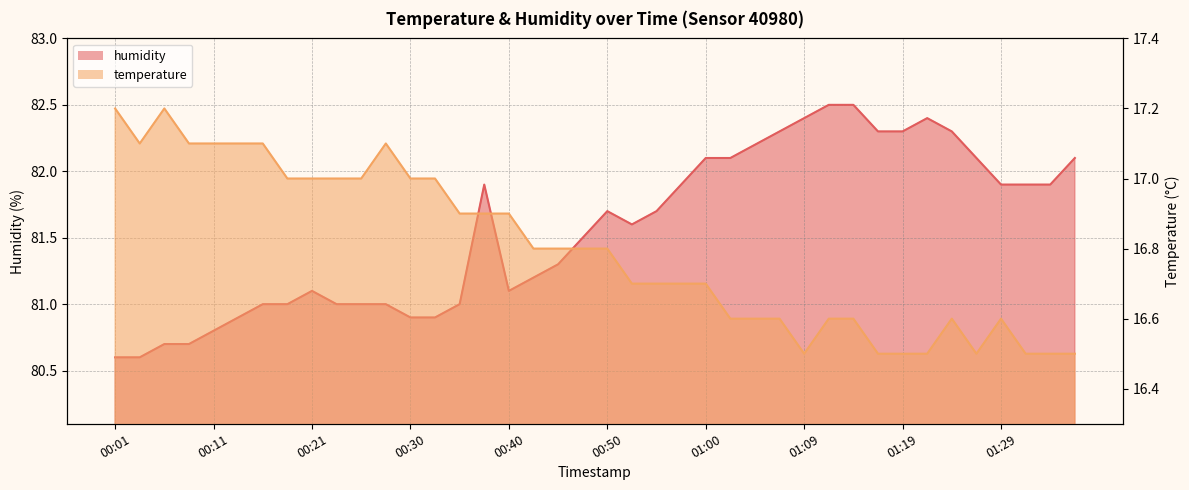

True or false: humidity and temperature cross at least once.

False